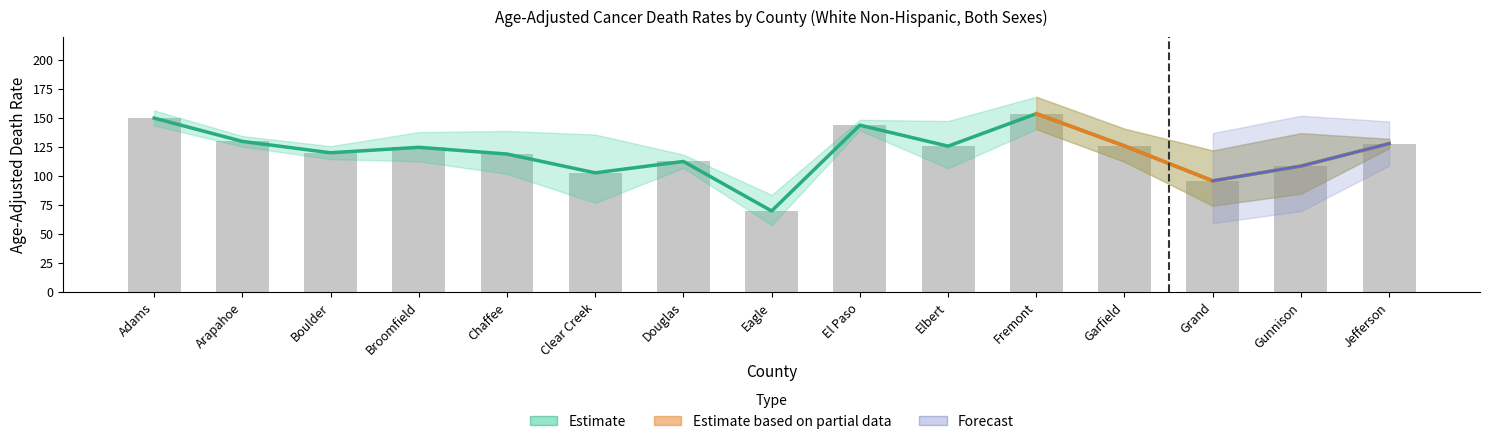

What is the lowest value of the Upper CI series?

83.5